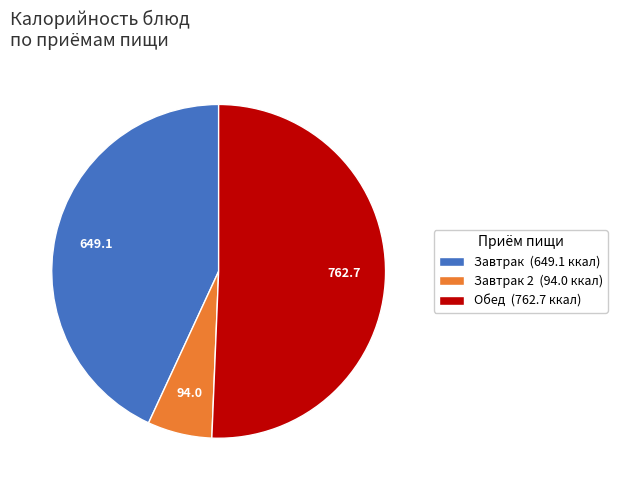

Combined, do Завтрак 2 (94.0 ккал) and Завтрак (649.1 ккал) account for over 50%?

No